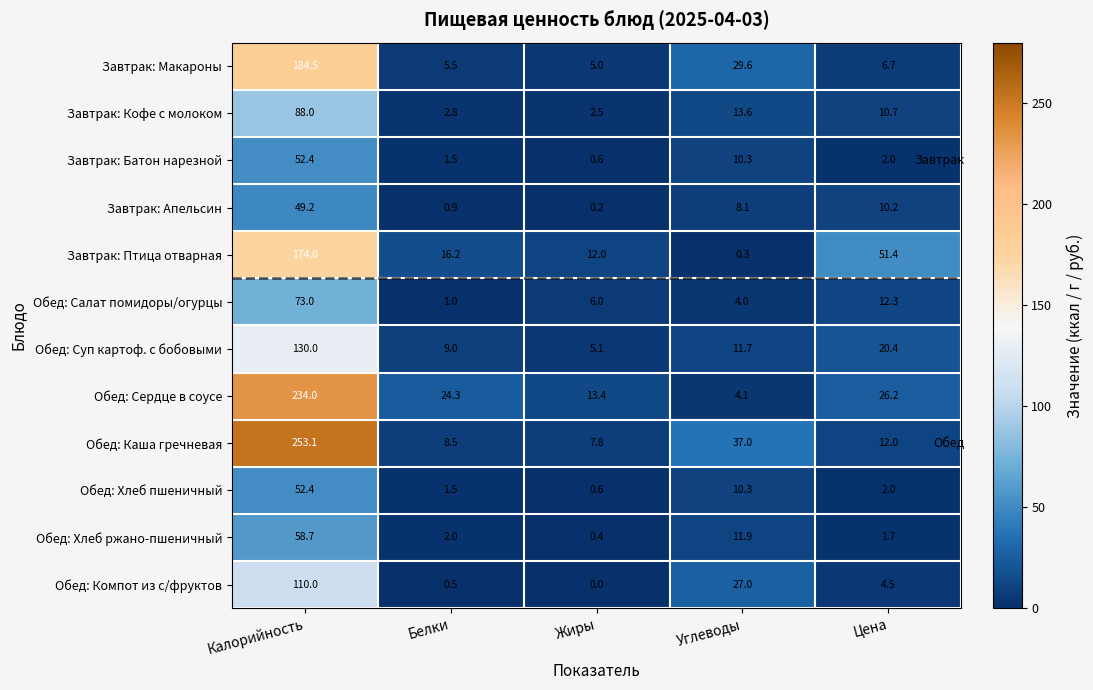

What is the total value across all series at Белки?

73.7